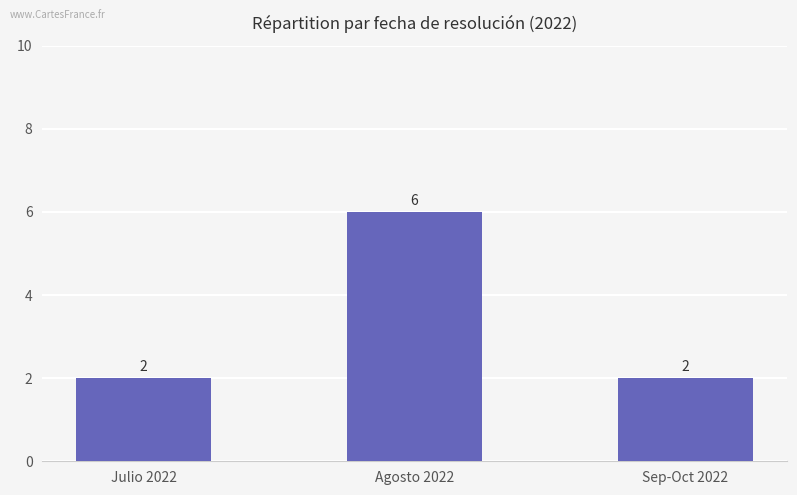

Between Sep-Oct 2022 and Agosto 2022, which is larger?

Agosto 2022